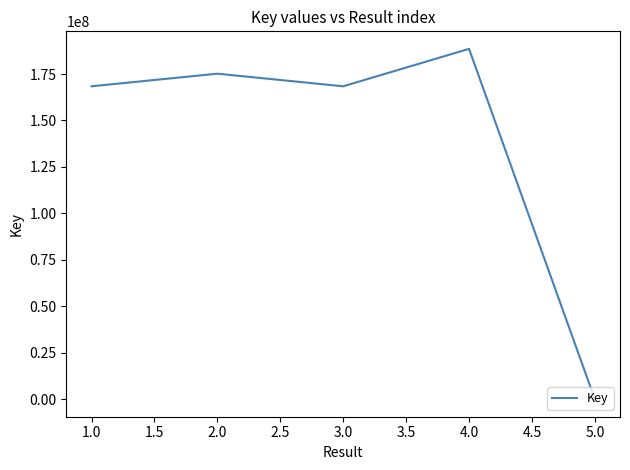

What is the average value?

140106359